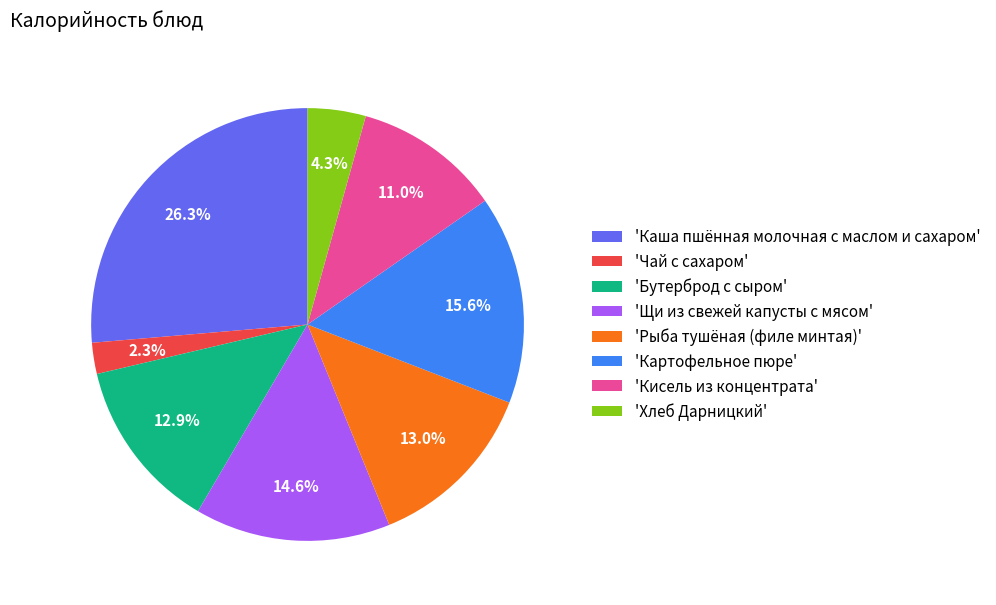

Which category has the biggest portion of the pie?

'Каша пшённая молочная с маслом и сахаром'